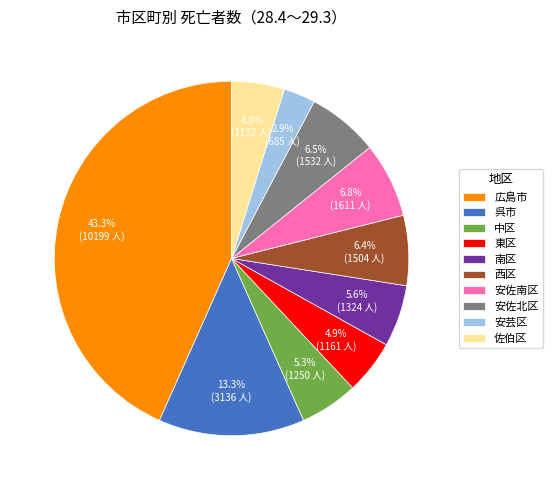

Is there any slice that represents more than half of the pie?

No